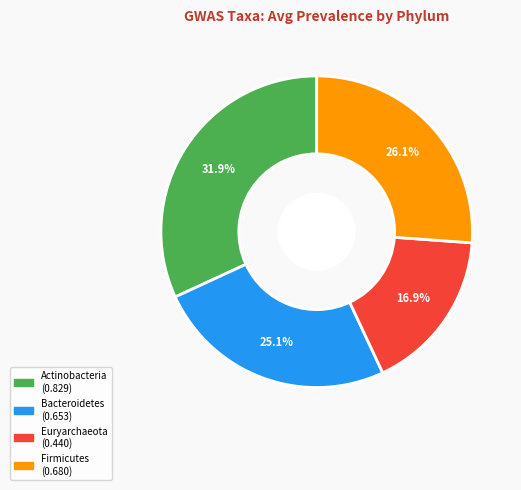

Does Actinobacteria represent more than half of the total?

No